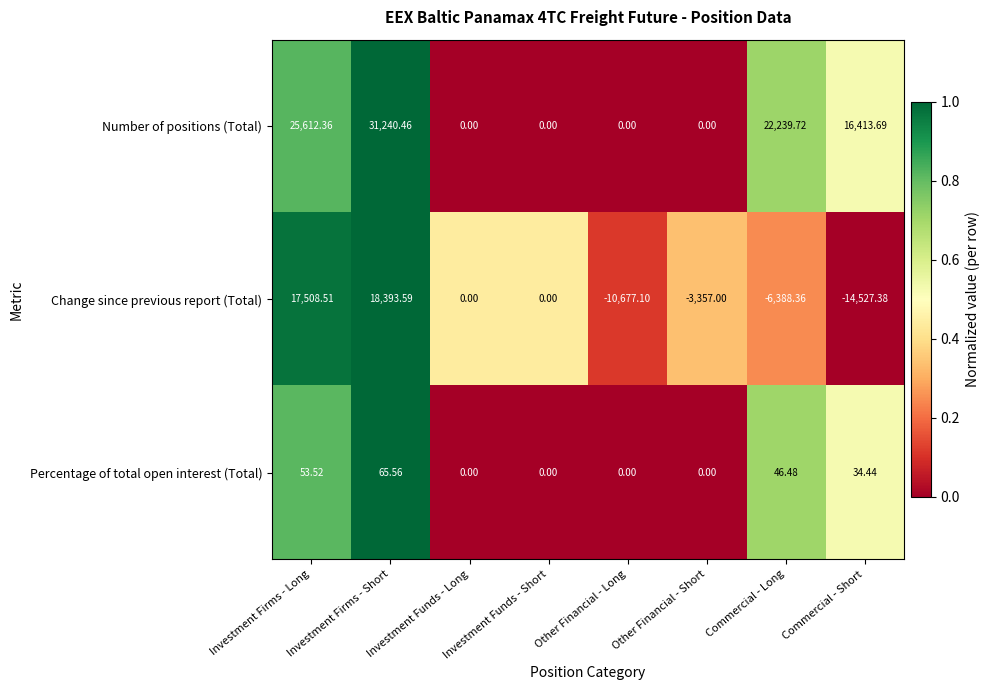

At which category is the sum across all series the highest?

Investment Firms - Short